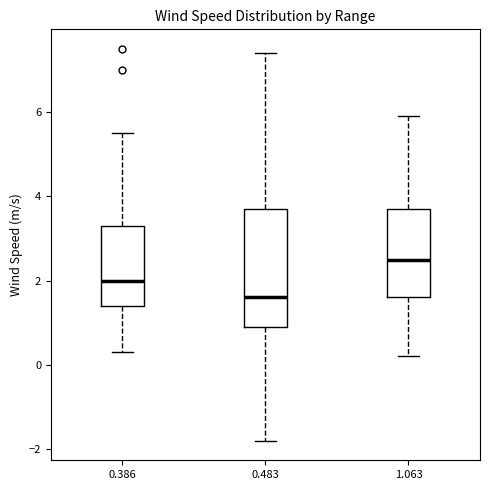

Reading left to right, transcribe this box plot: for each box, give where its median line is, the range the box spans, and where its two whiskers end, as read against the y-axis. The values are not printed on the chart, so give them approximately, as read against the axis.

0.386: median 2.0, box 1.4 to 3.4, whiskers 0.4 to 5.6
0.483: median 1.6, box 1.0 to 3.8, whiskers -1.8 to 7.4
1.063: median 2.6, box 1.6 to 3.8, whiskers 0.2 to 6.0